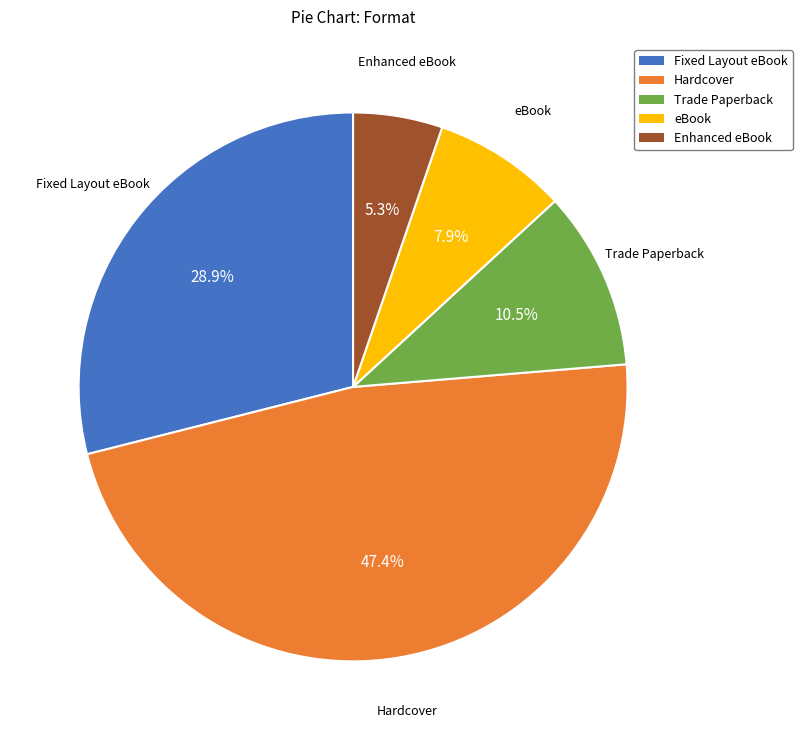

Does Trade Paperback represent more than half of the total?

No